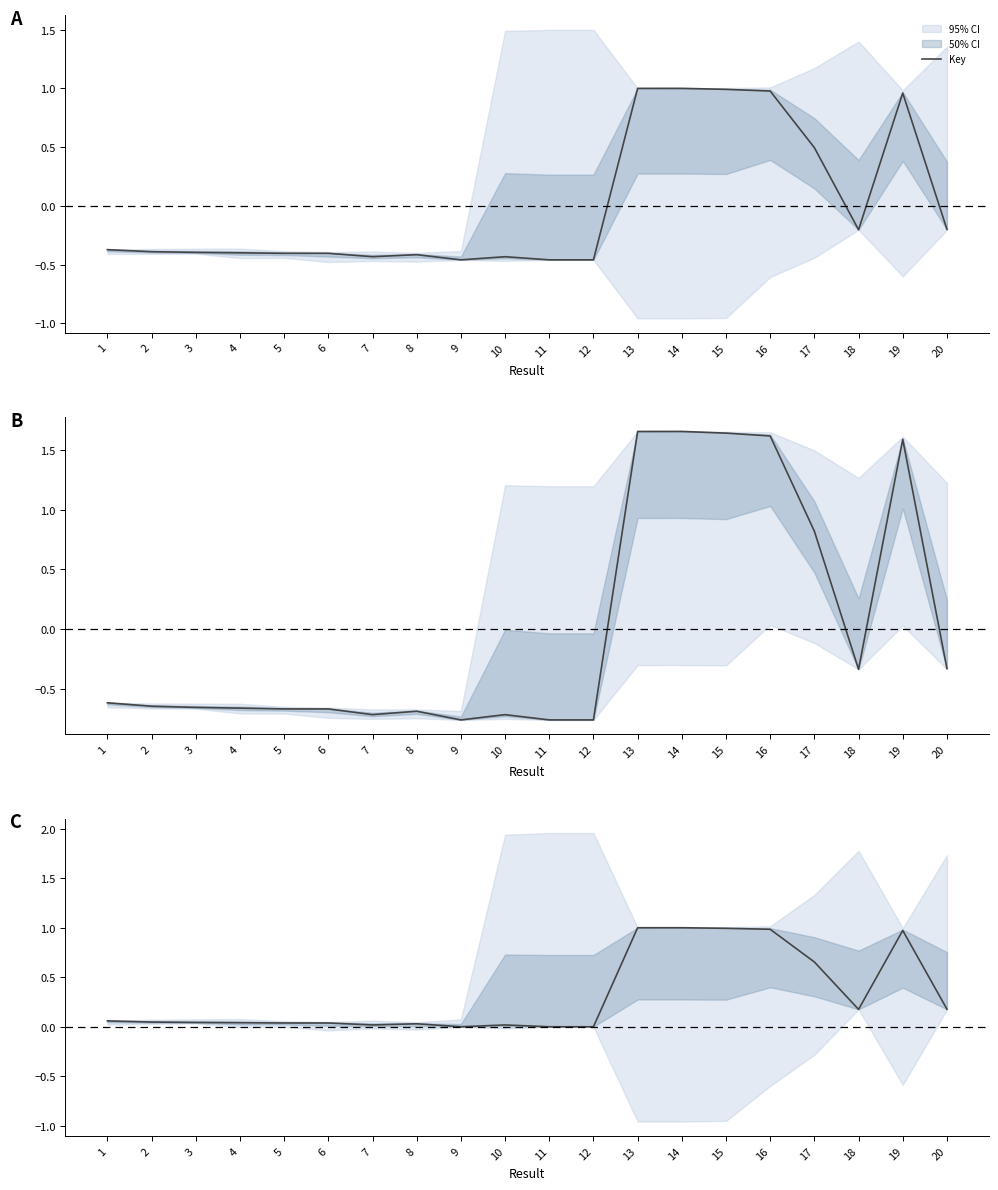

How many points are lower than both their immediate neighbors (excluding endpoints)?

4